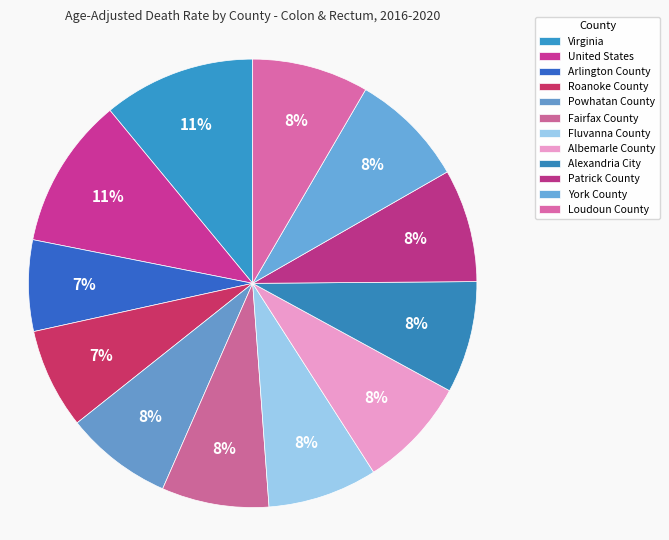

How many slices are in this pie chart?

12